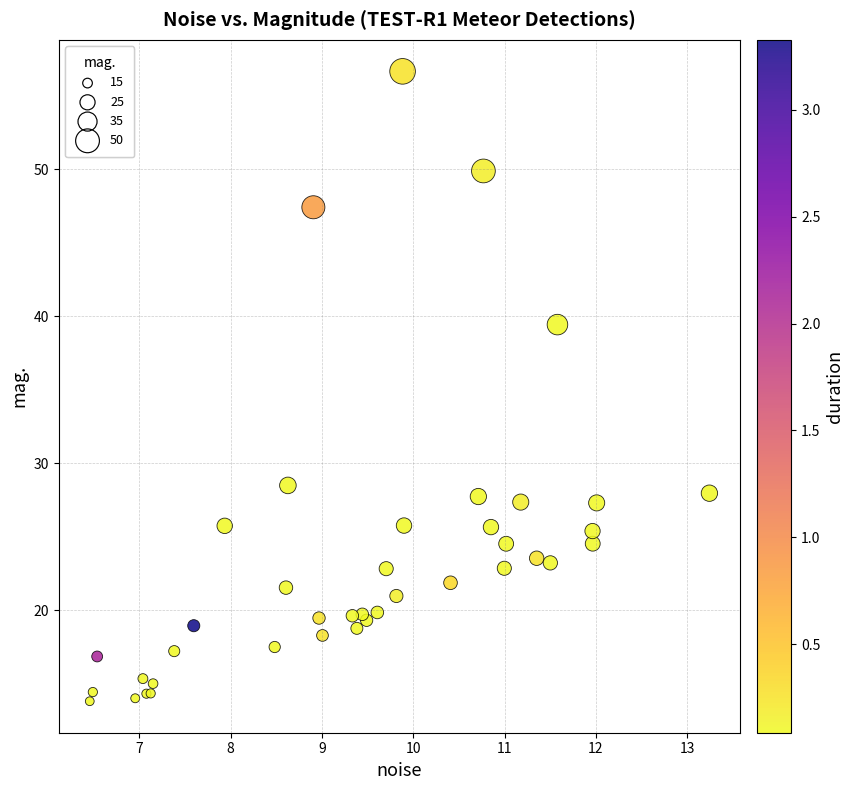

What Y value in the scatter plot is closest to 35?

39.4